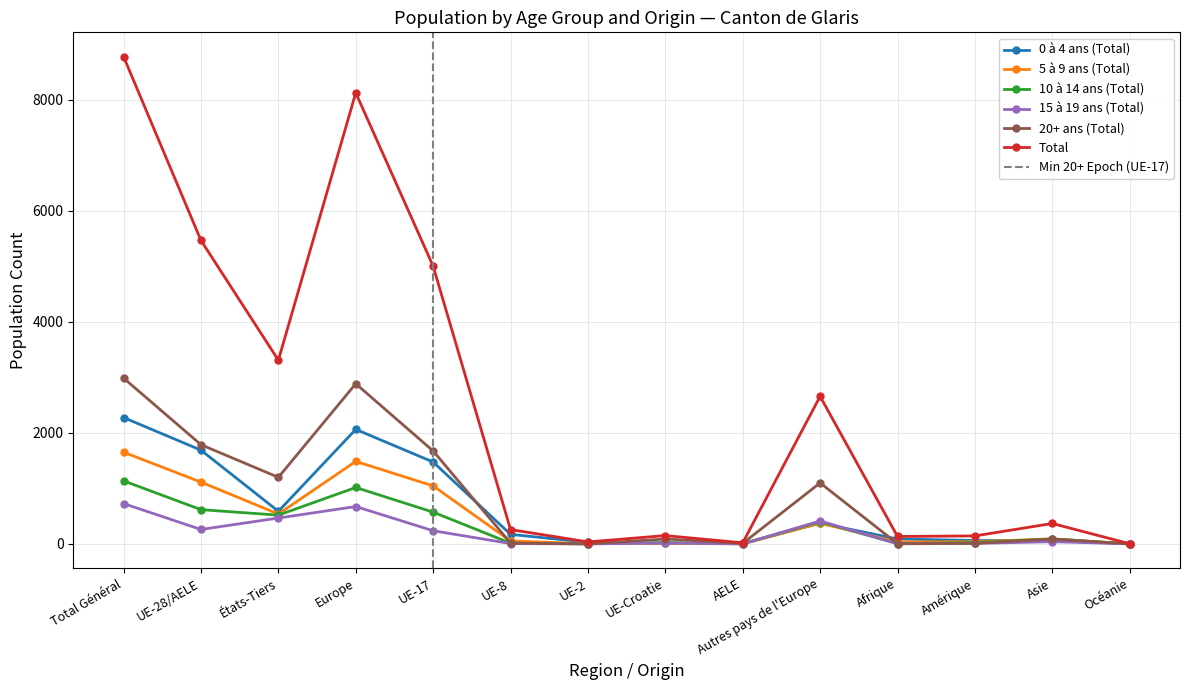

At which label is Total closest to 4387?

UE-17